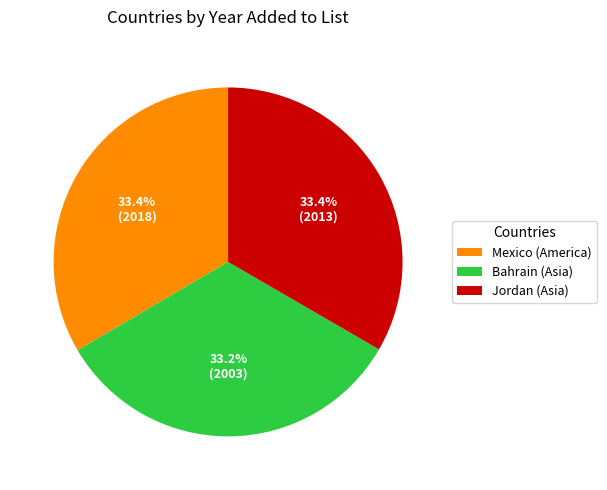

Approximately how many times larger is the value at Jordan (Asia) compared to Mexico (America)?

1.0